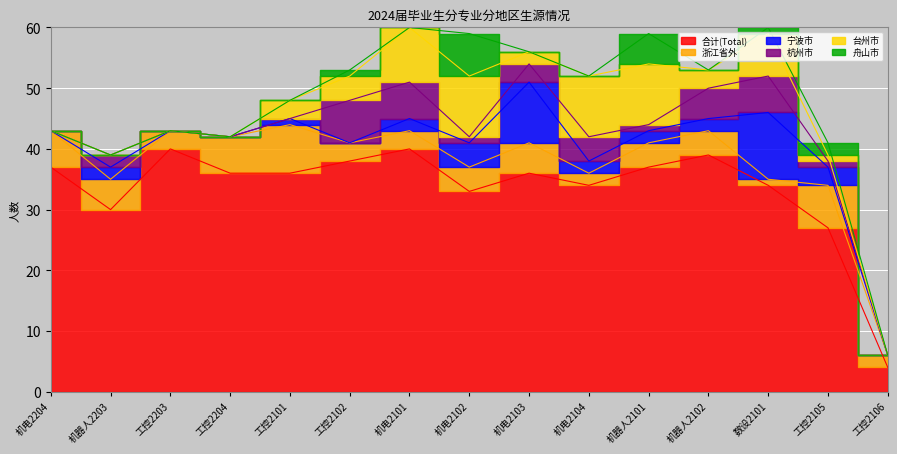

Reading right to left, transcribe all the data shown in this chart.

合计(Total): 4	27	34	39	37	34	36	33	40	38	36	36	40	30	37
浙江省外: 2	7	1	4	4	2	5	4	3	3	8	6	3	5	6
宁波市: 0	3	11	2	2	2	10	4	2	0	1	0	0	2	0
杭州市: 0	1	6	5	1	4	3	1	6	7	0	0	0	2	0
台州市: 0	1	7	3	10	10	2	10	9	4	3	0	0	0	0
舟山市: 0	2	1	0	5	0	0	7	0	1	0	0	0	0	0